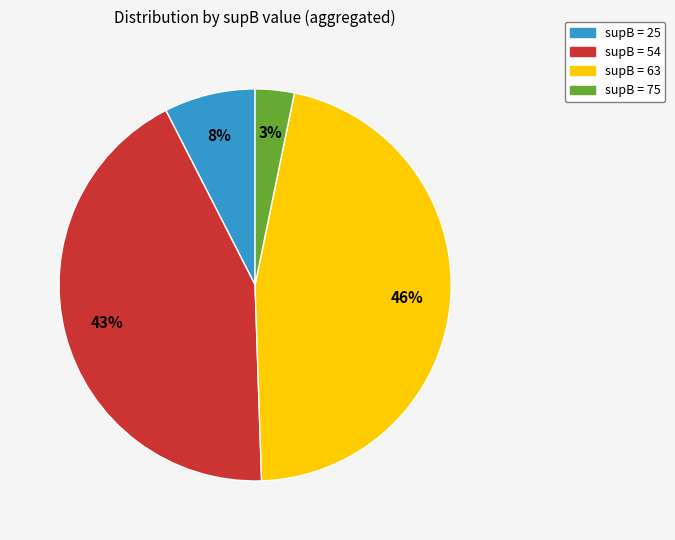

Is there a majority slice in this chart?

No